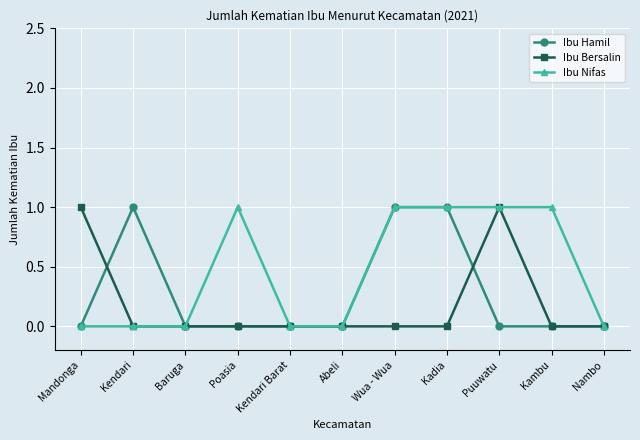

How many categories are shown in the chart?

11